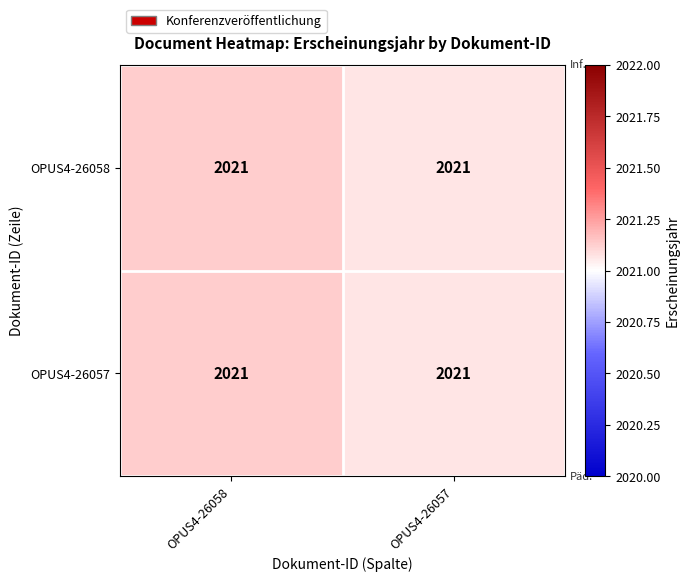

Reading left to right, what are all the values shown in this chart?

OPUS4-26058: OPUS4-26058=2021.0	OPUS4-26057=2021.0
OPUS4-26057: OPUS4-26058=2021.0	OPUS4-26057=2021.0